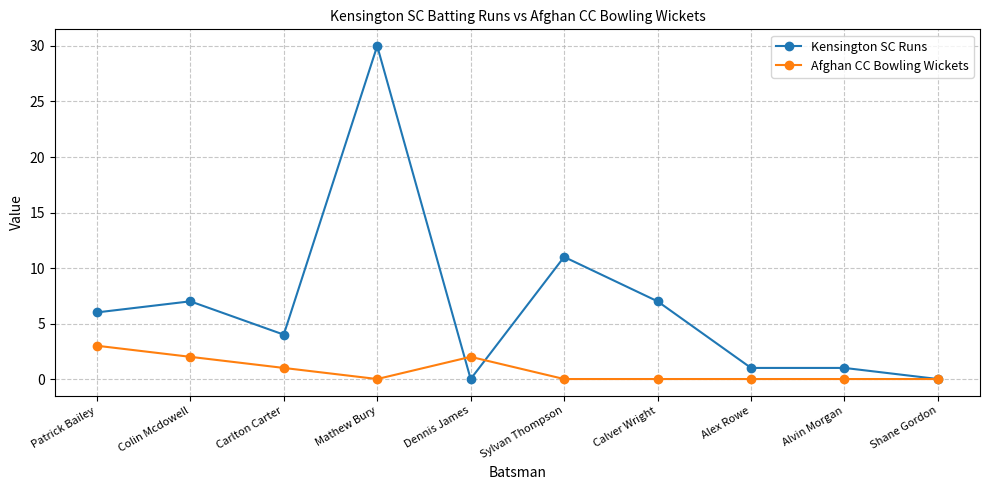

Rank the series by their maximum value, from lowest to highest.

Afghan CC Bowling Wickets, Kensington SC Runs